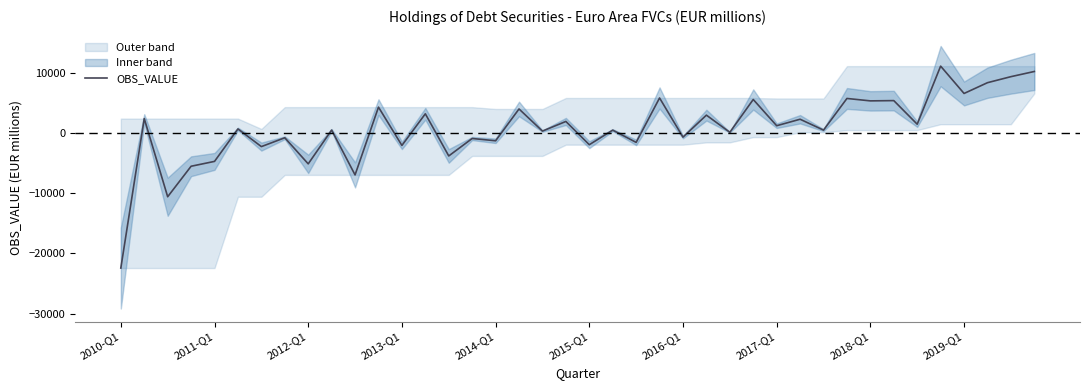

How many negative values are there?

15